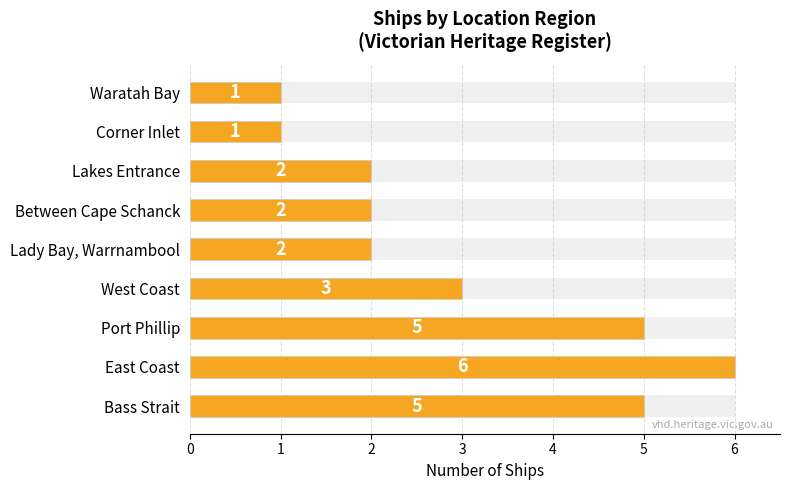

List the labels in order of value, smallest first.

Corner Inlet, Waratah Bay, Lady Bay, Warrnambool, Between Cape Schanck, Lakes Entrance, West Coast, Bass Strait, Port Phillip, East Coast